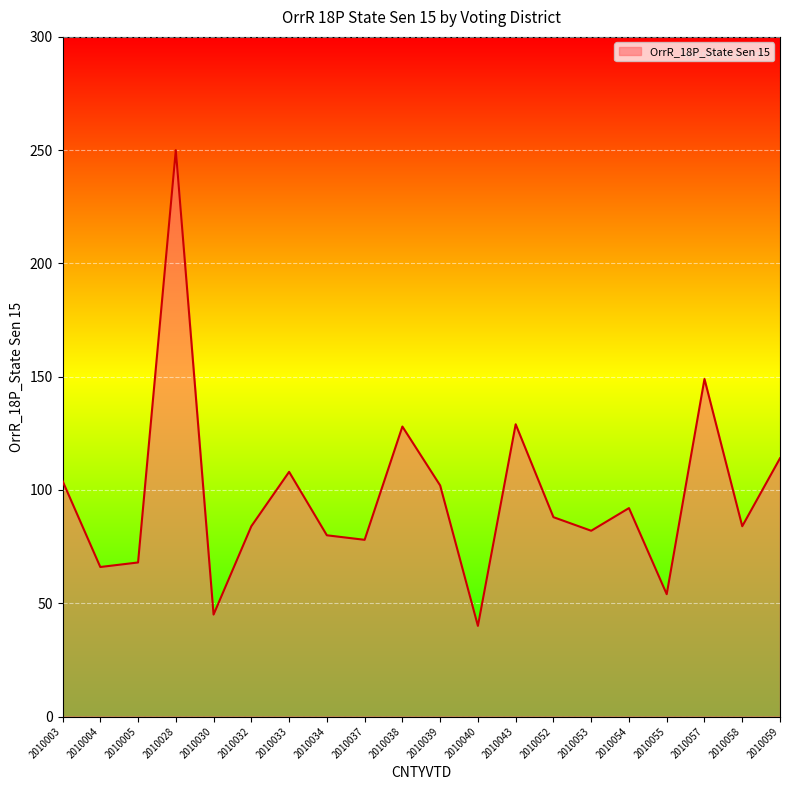

What is the difference between the maximum and minimum values?

210